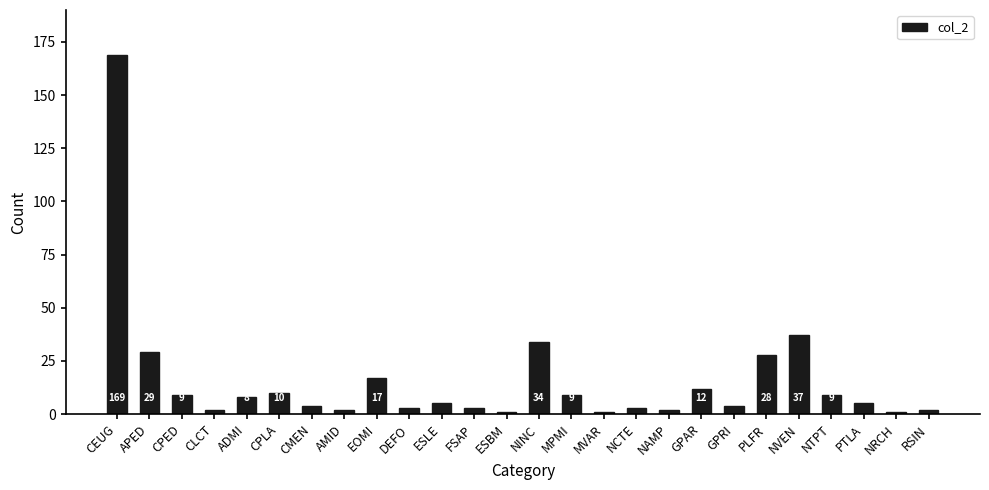

How many bars are there in total?

26